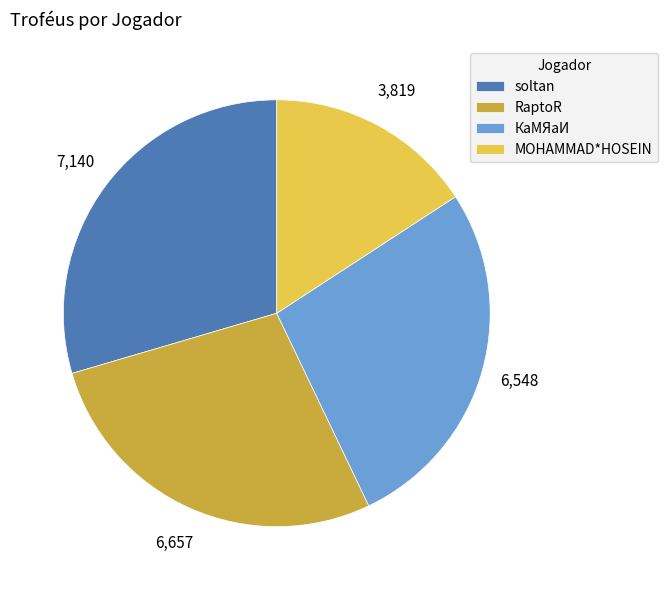

Is it true that RaptoR is 28% of the pie?

True